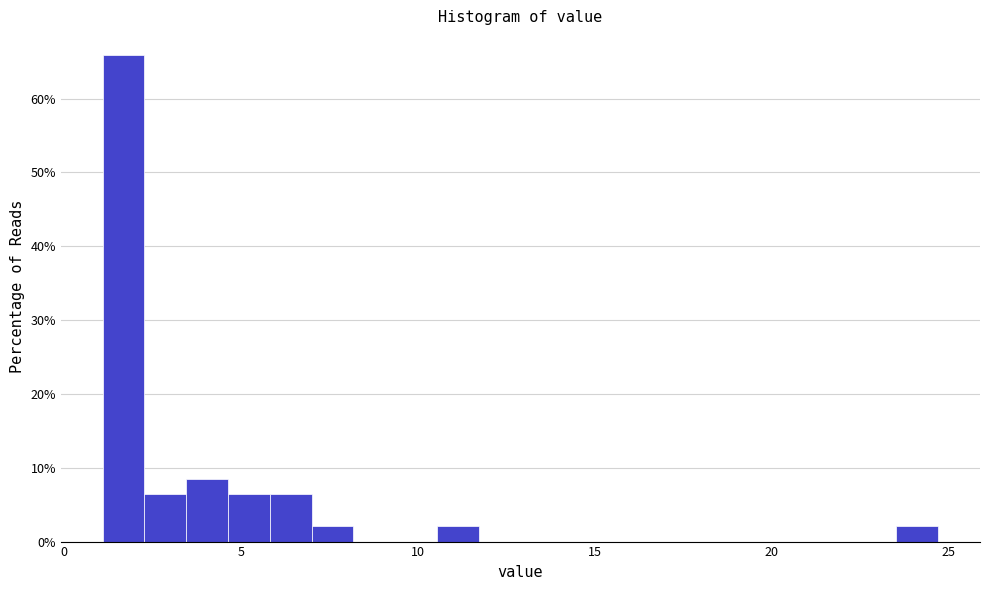

Read against the x-axis, roughly where is the centre of the tallest bar?

1.5